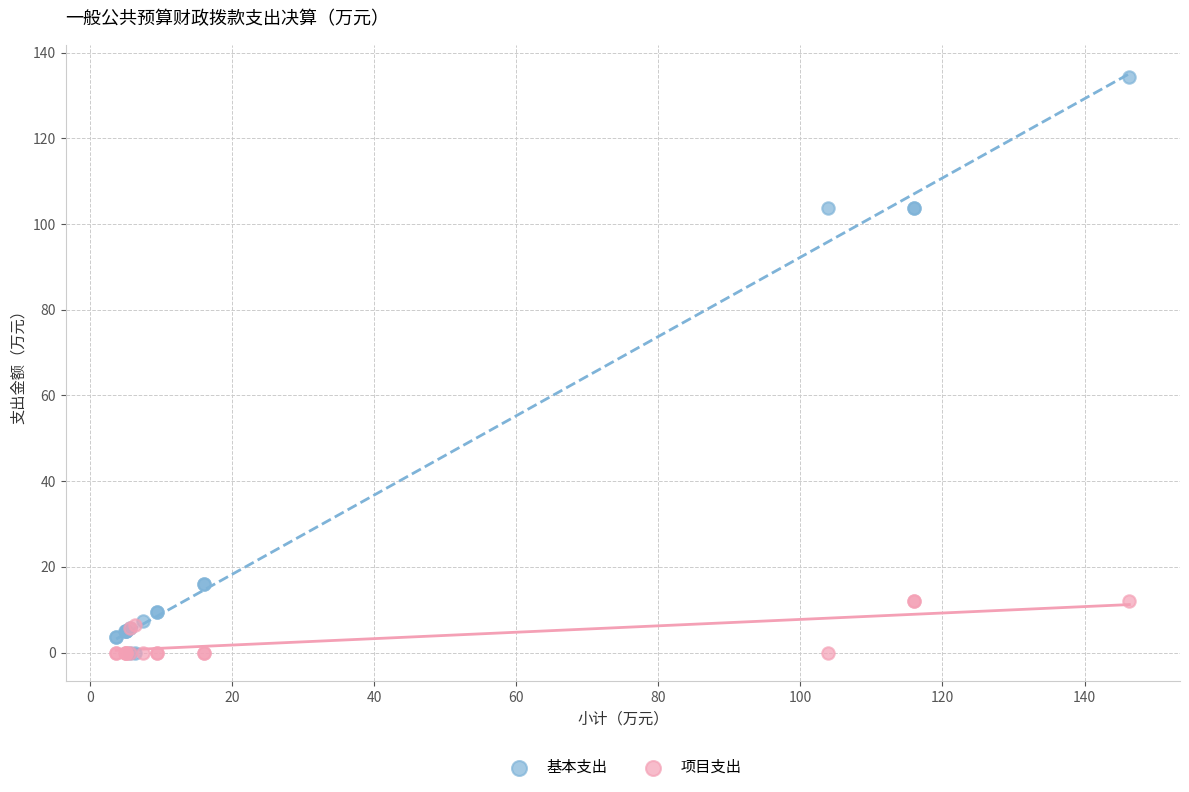

What are all the series names shown in the legend?

基本支出, 项目支出